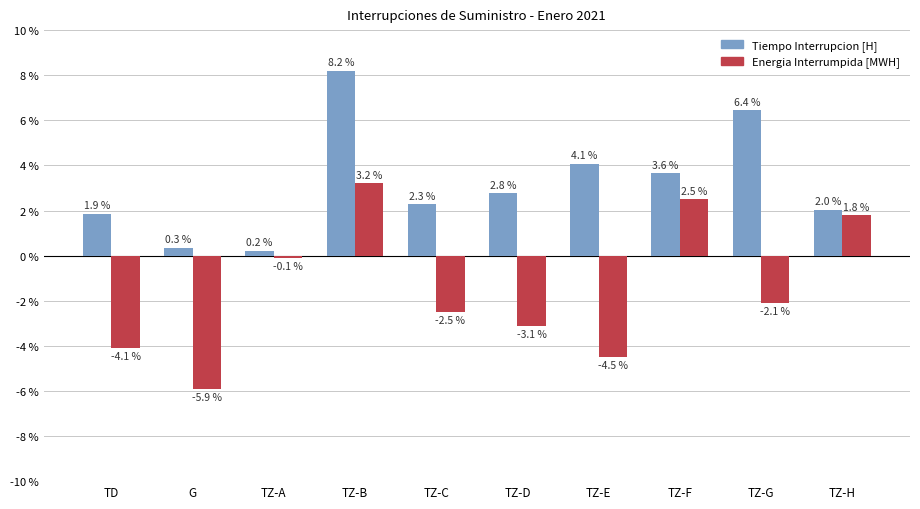

What is the average value of the Tiempo Interrupcion [H] series?

3.2